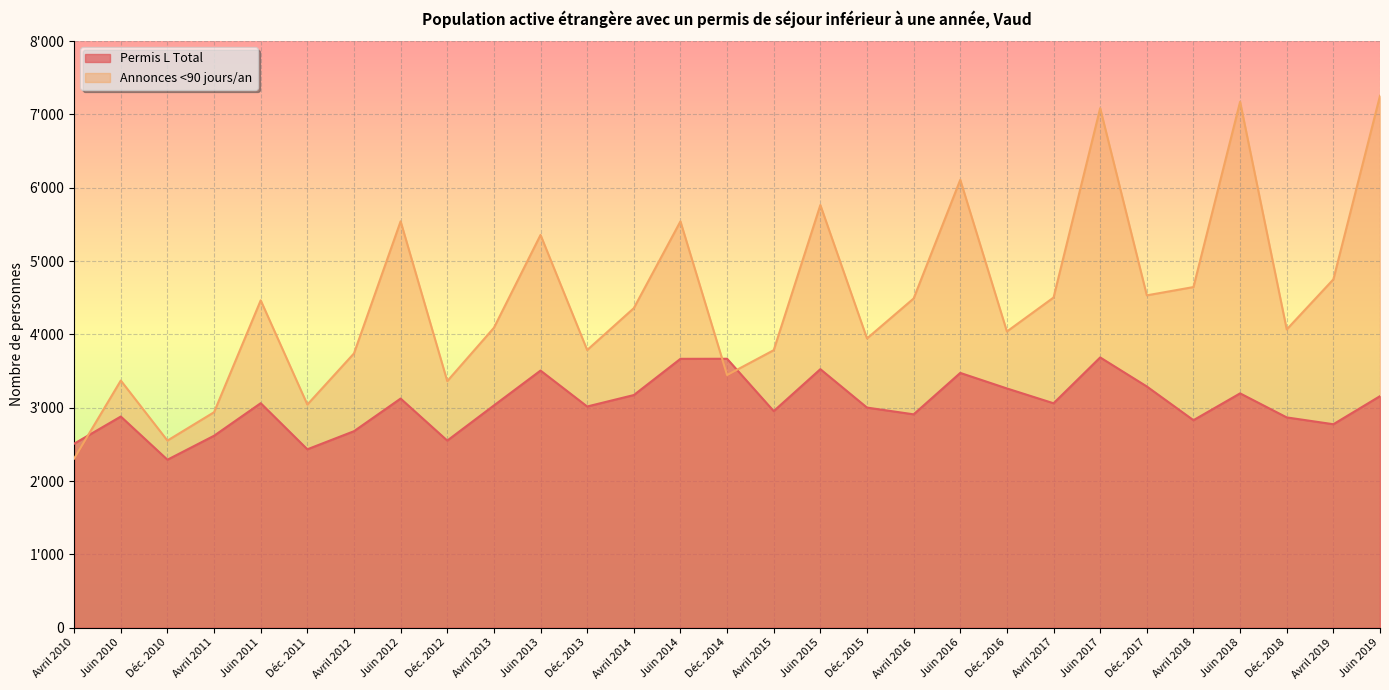

How many intersections are there between Permis L Total and Annonces <90 jours/an?

3